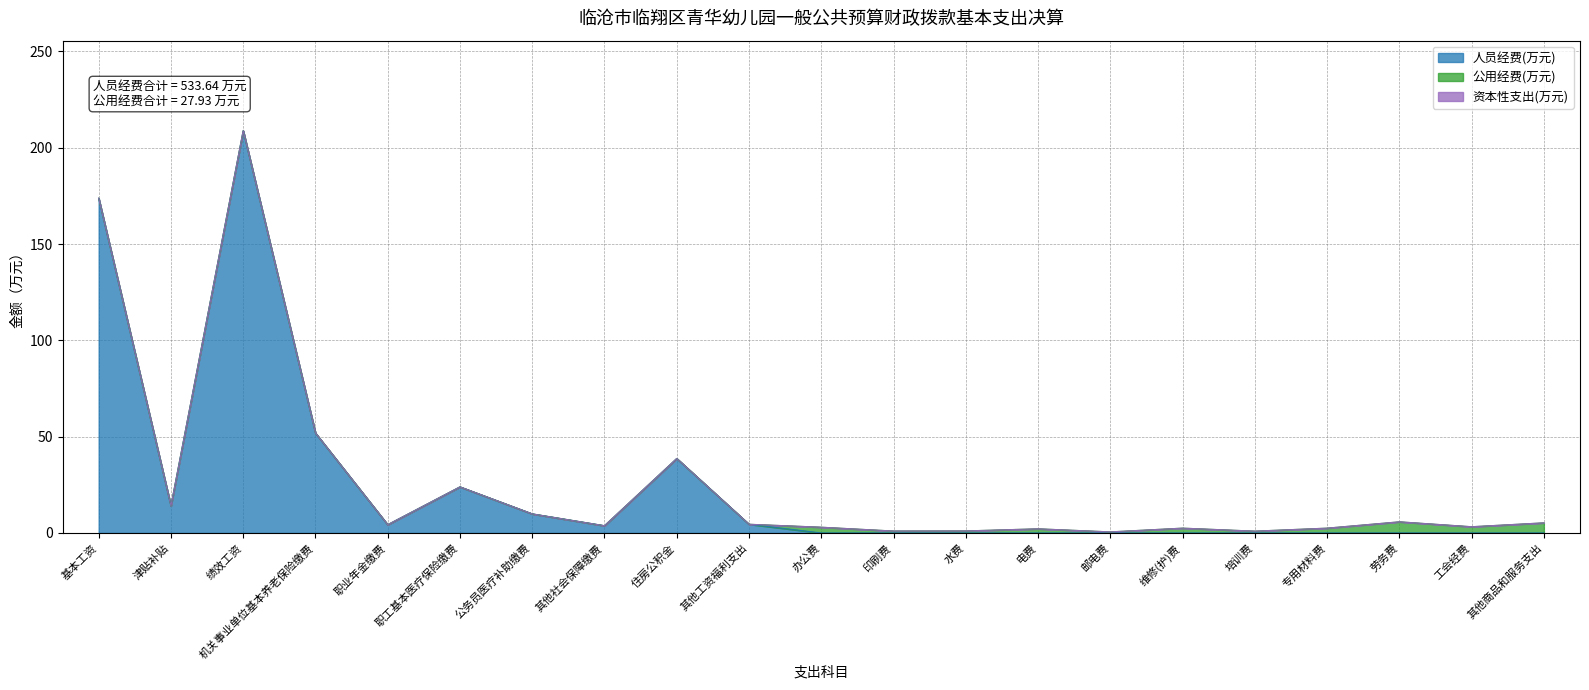

At which label is 资本性支出(万元) closest to 0?

基本工资